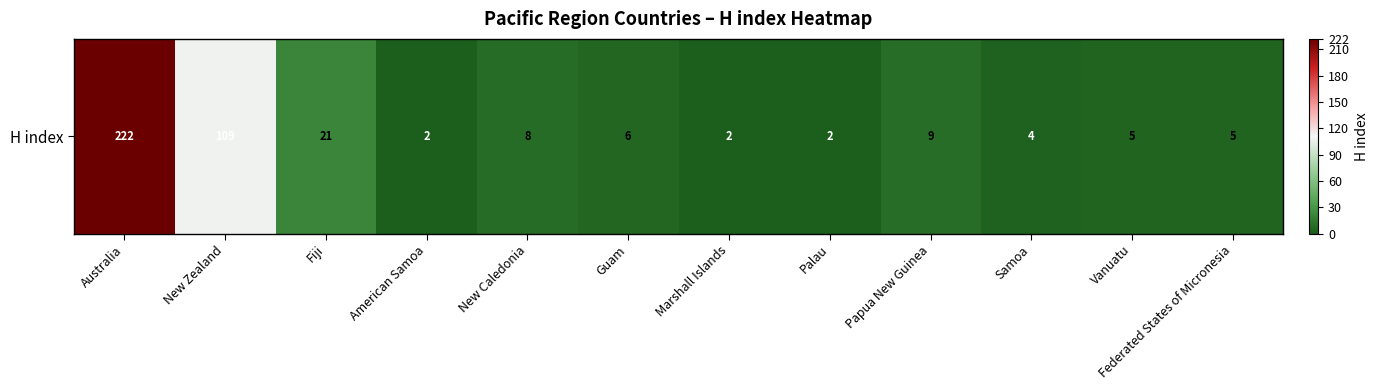

Which label corresponds to the smallest value in the chart?

American Samoa